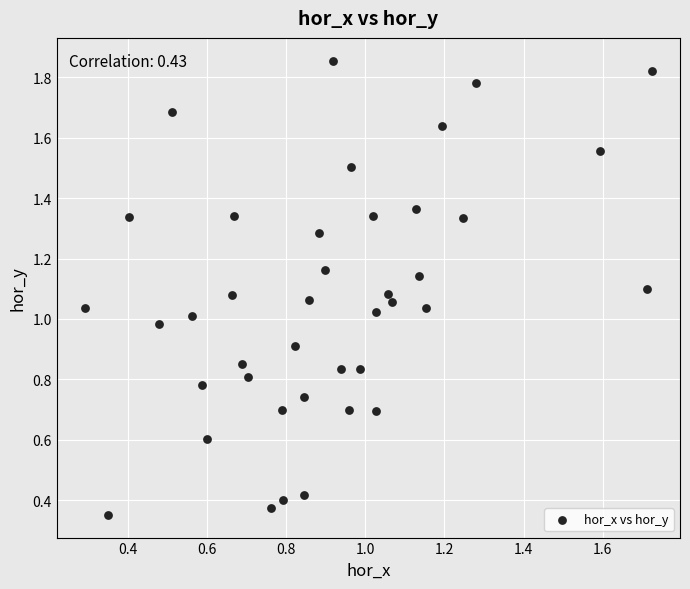

What is the range of Y values (max minus min)?

1.5